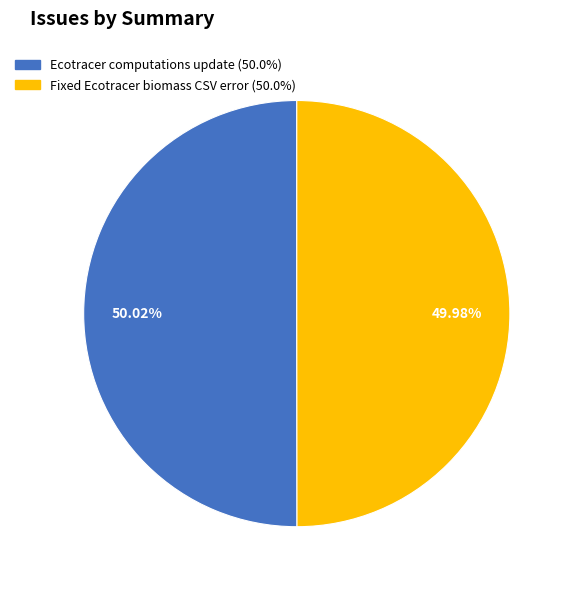

What is the ratio of the value at Ecotracer computations update to the value at Fixed Ecotracer biomass CSV error?

1.0